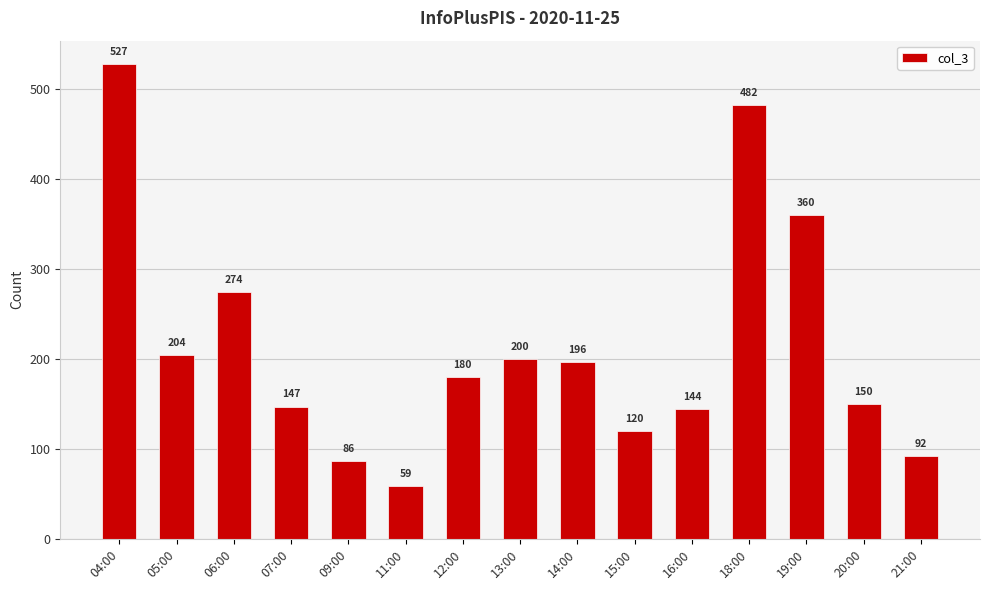

What is the maximum value shown in the chart?

527